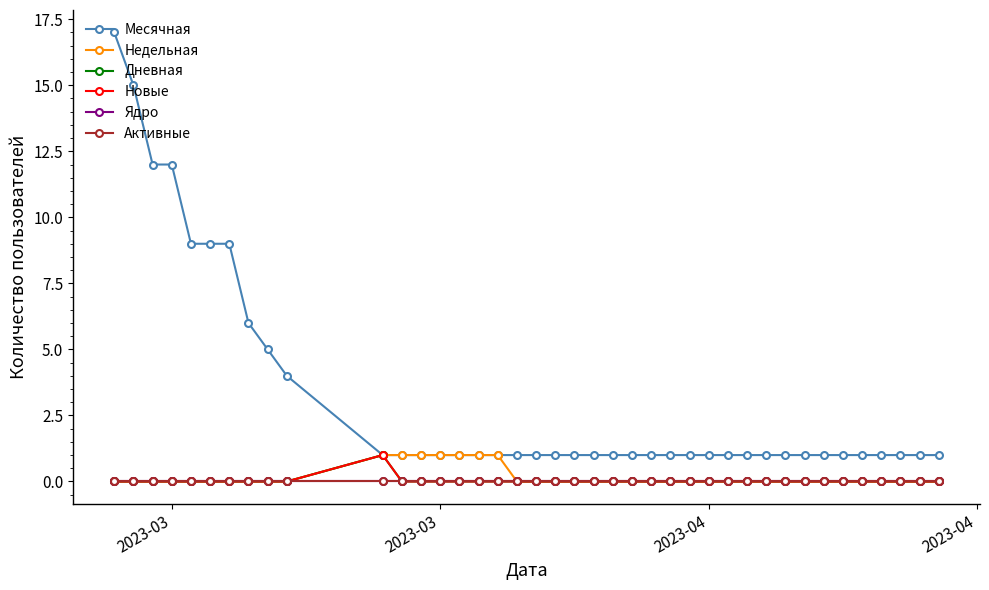

Where is Недельная nearest to the value 0?

2023-03